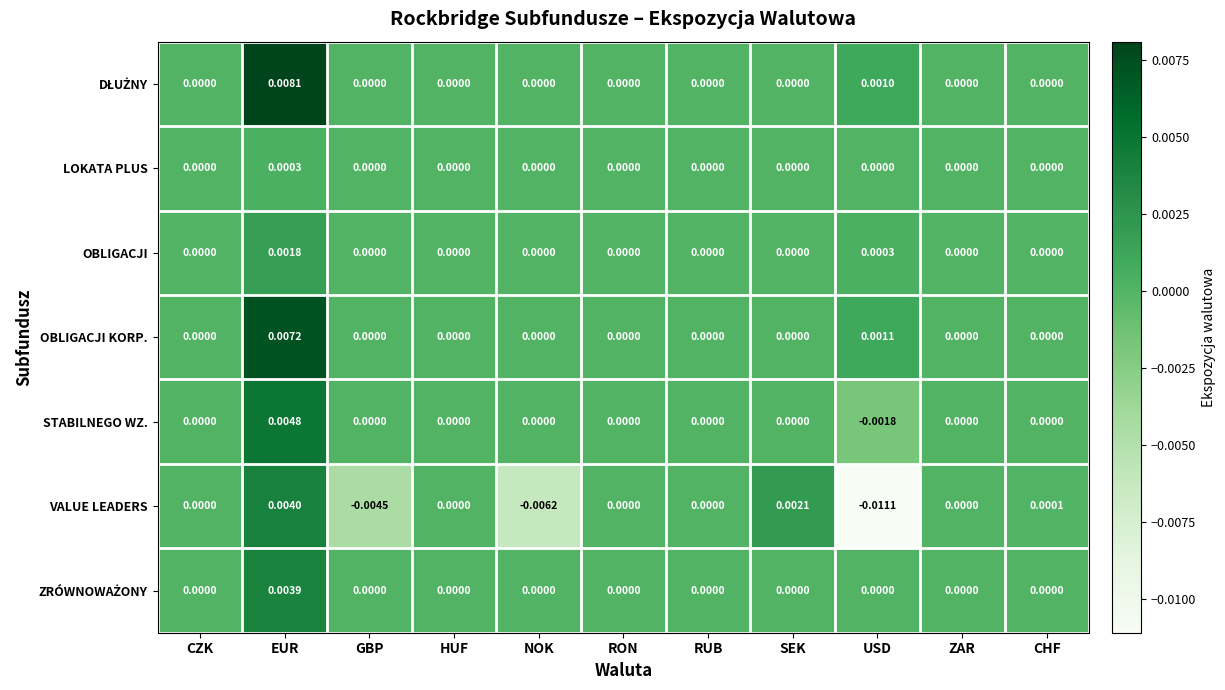

Which label corresponds to the largest value in the chart?

EUR